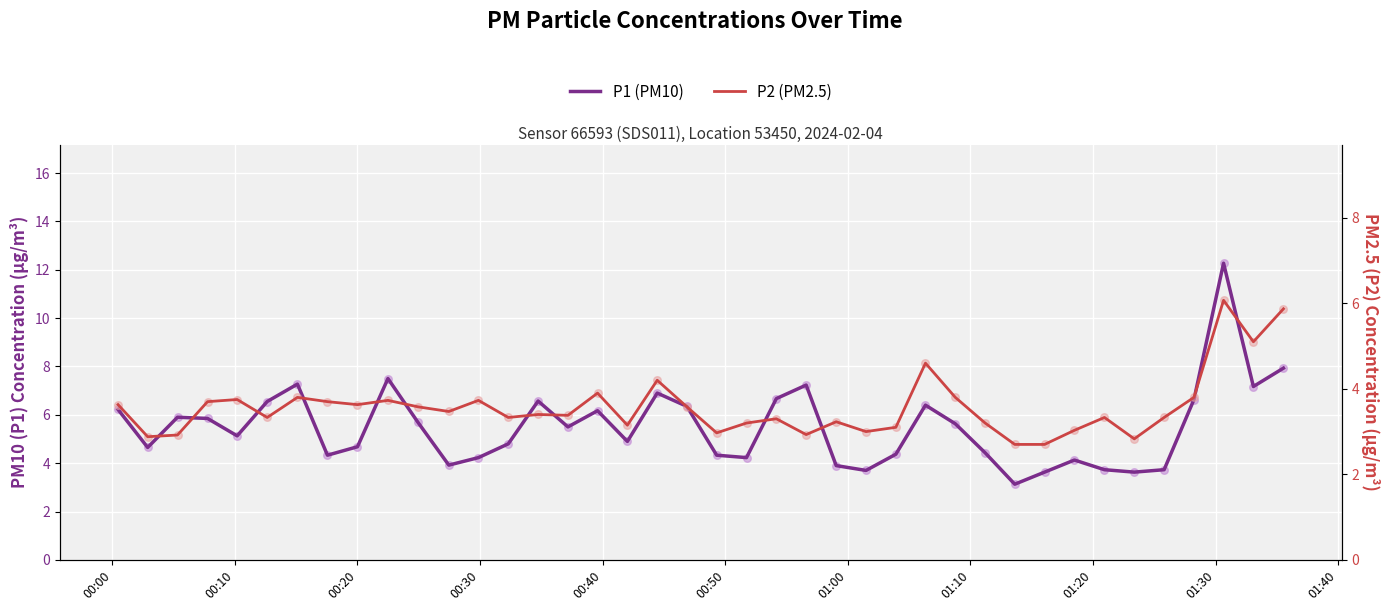

Which series has the largest total across all categories?

P1 (PM10)